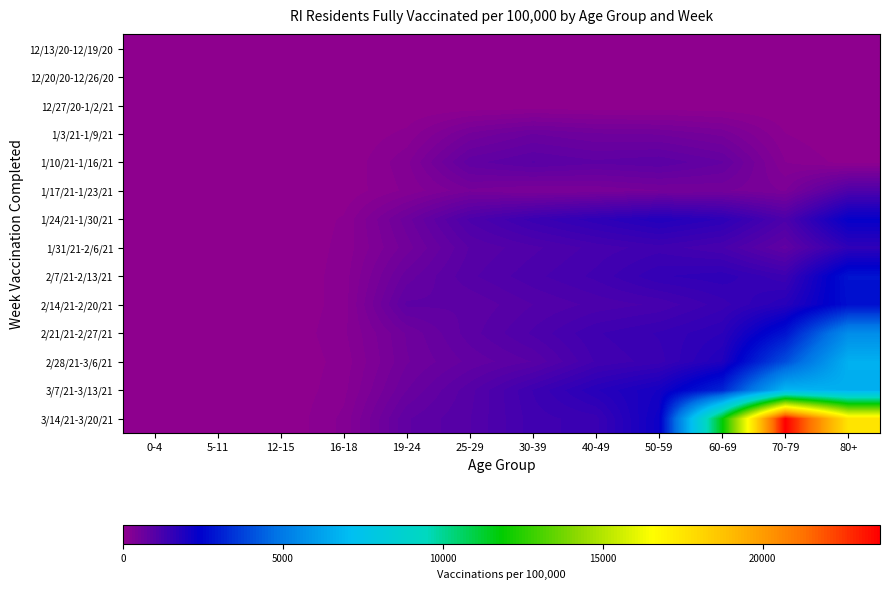

Which series has the widest spread of values?

3/14/21-3/20/21